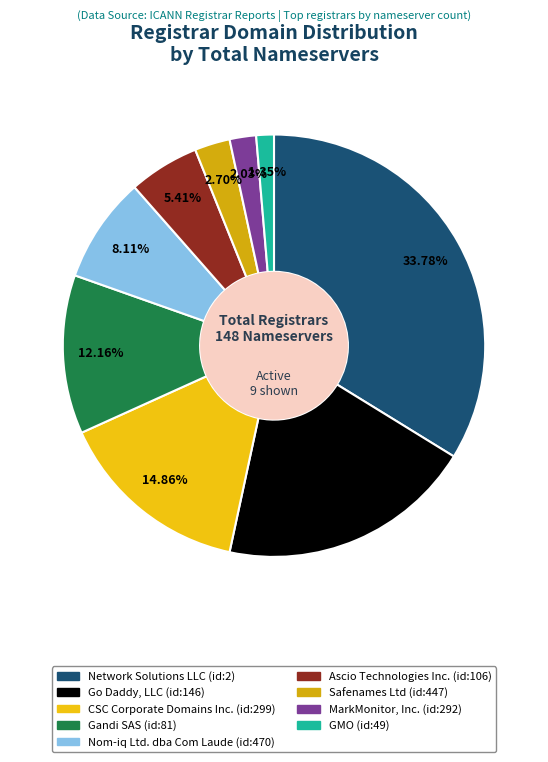

How many slices are in this pie chart?

9